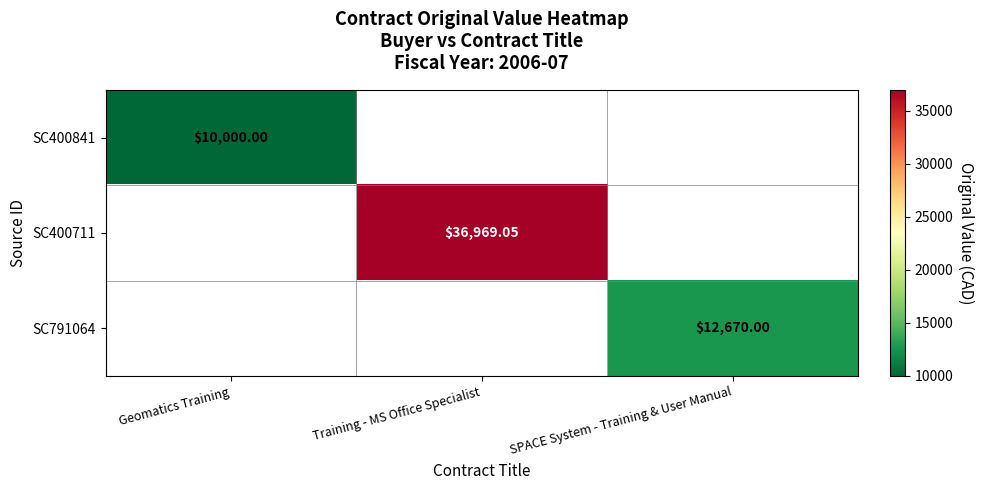

What is the smallest value displayed?

10000.0